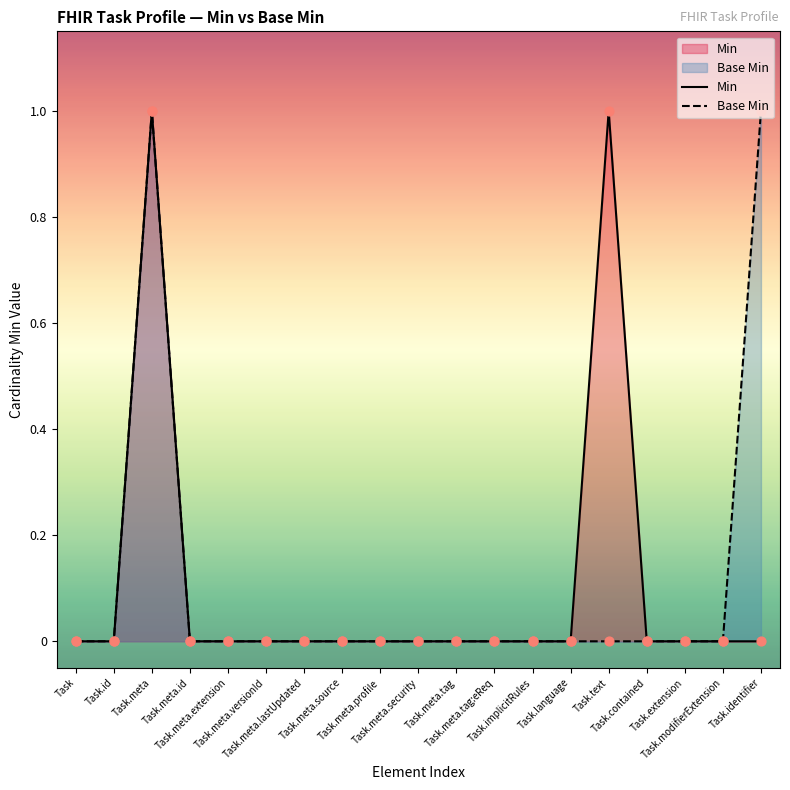

Which series has the widest spread of Y values?

Min